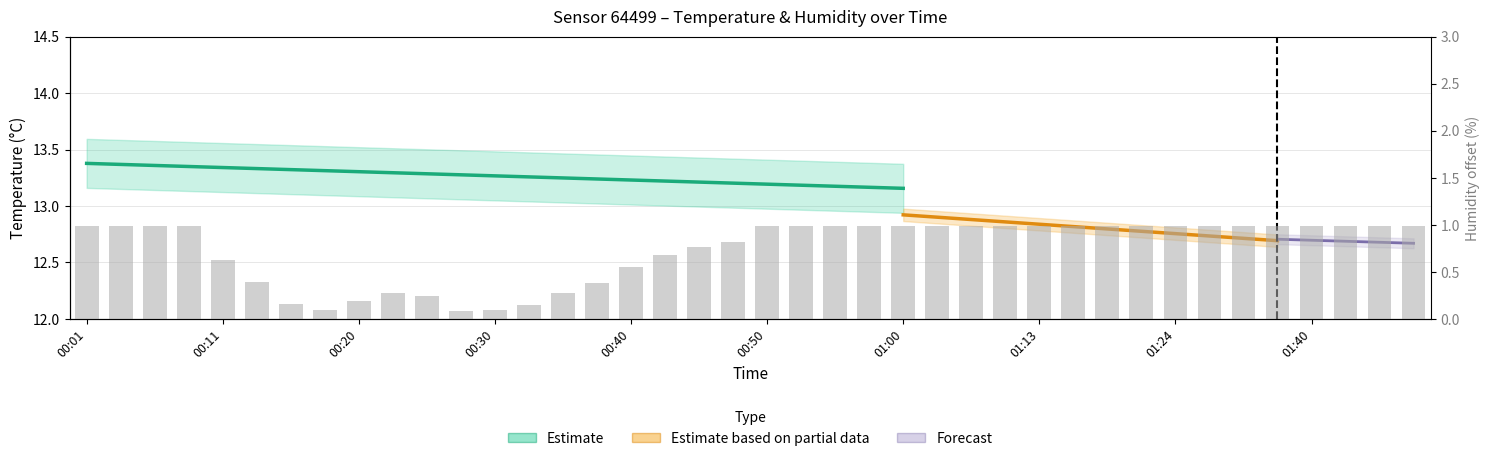

Are the bars grouped side by side (vs. stacked)?

No